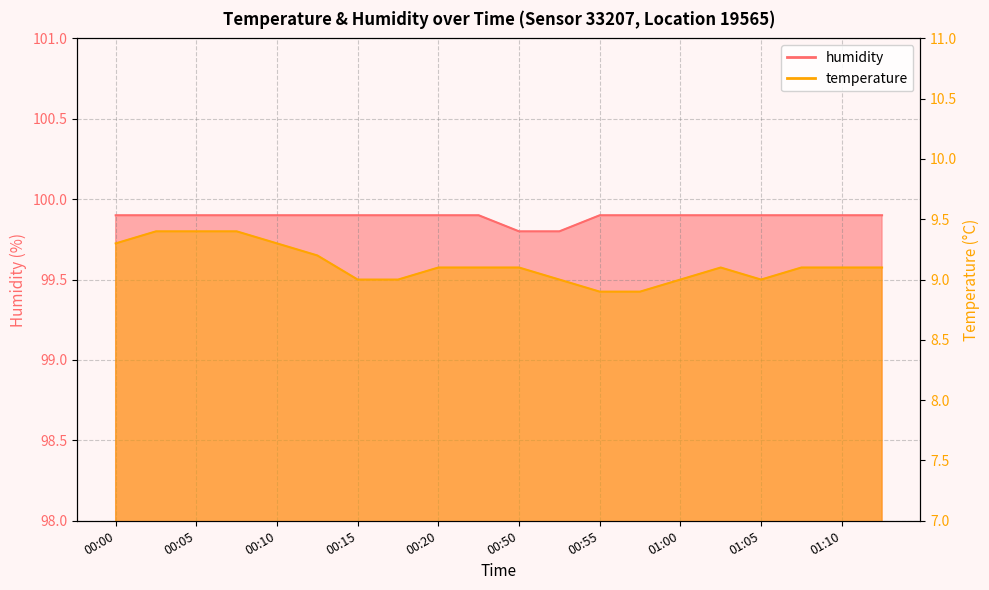

Is it true that temperature equals 12.9 at 00:22?

False